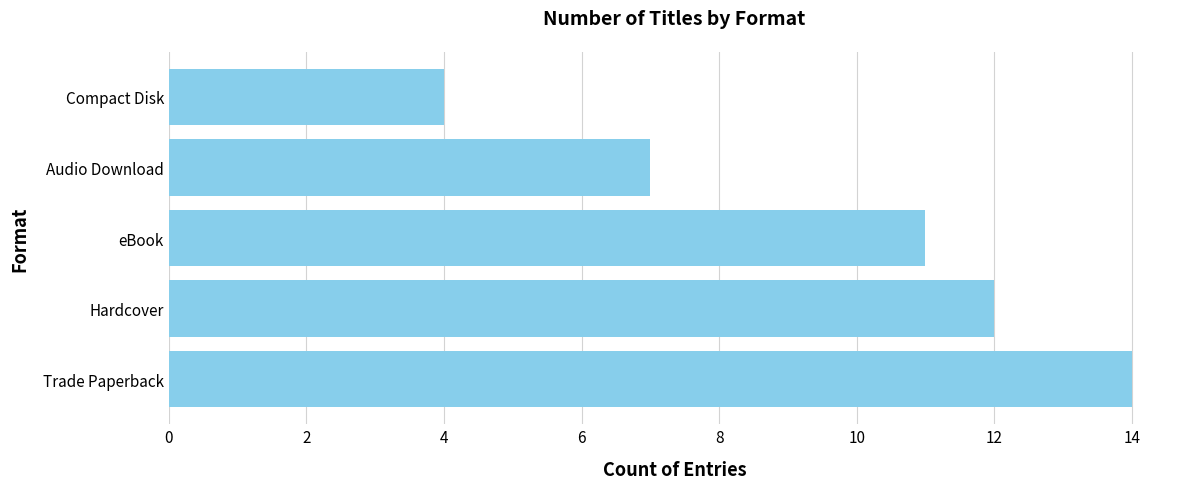

The chart shows a value of 7 at Audio Download. True or false?

True